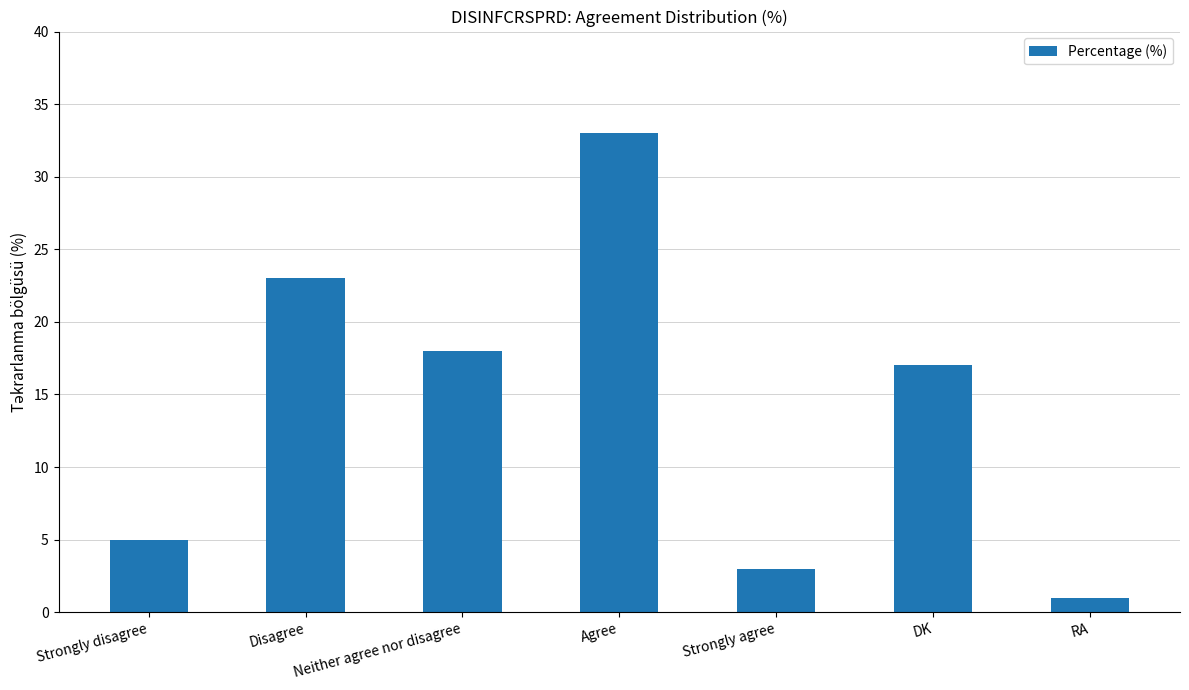

What position from the left is RA?

7